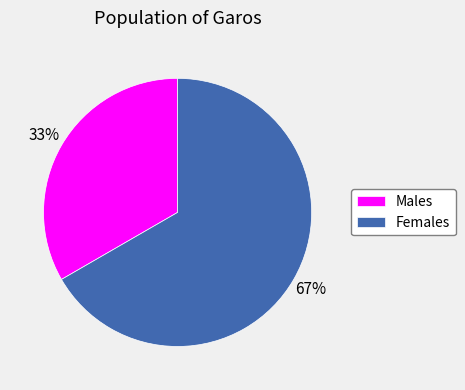

To the nearest percent, what is the average slice percentage?

50%